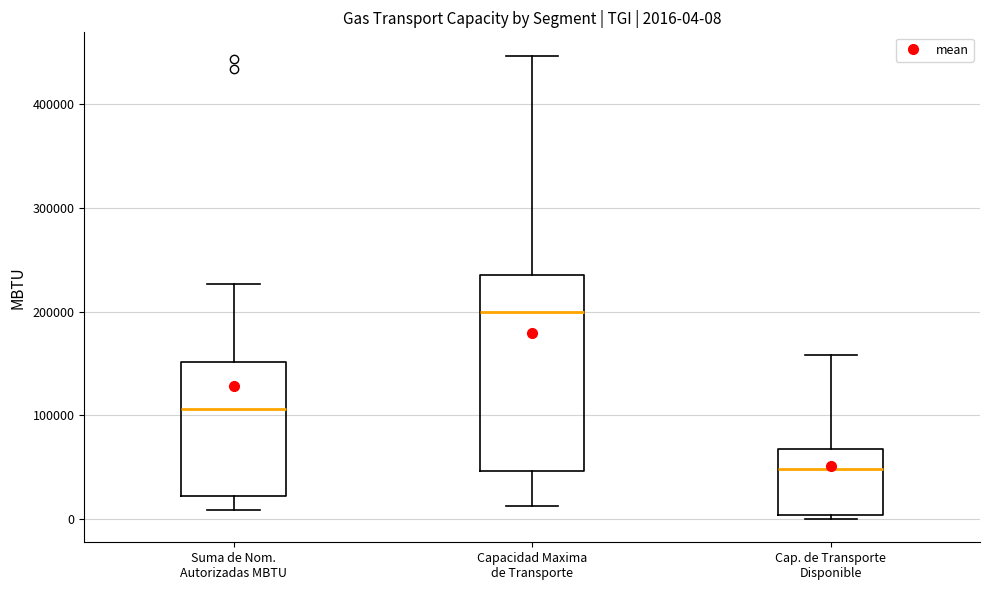

Comparing the boxes themselves (not the whiskers), which one is the tallest?

Capacidad Maxima de Transporte